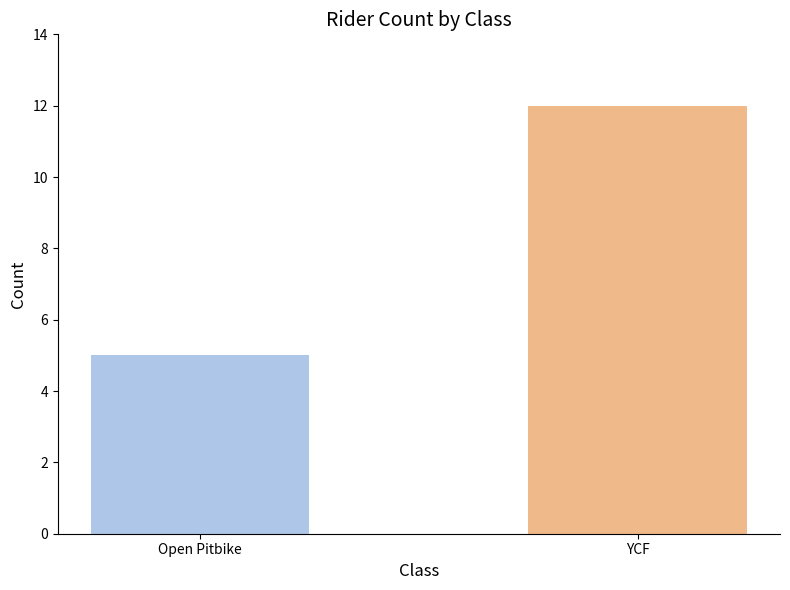

At 2, list the series in order from smallest to largest.

Open Pitbike, YCF